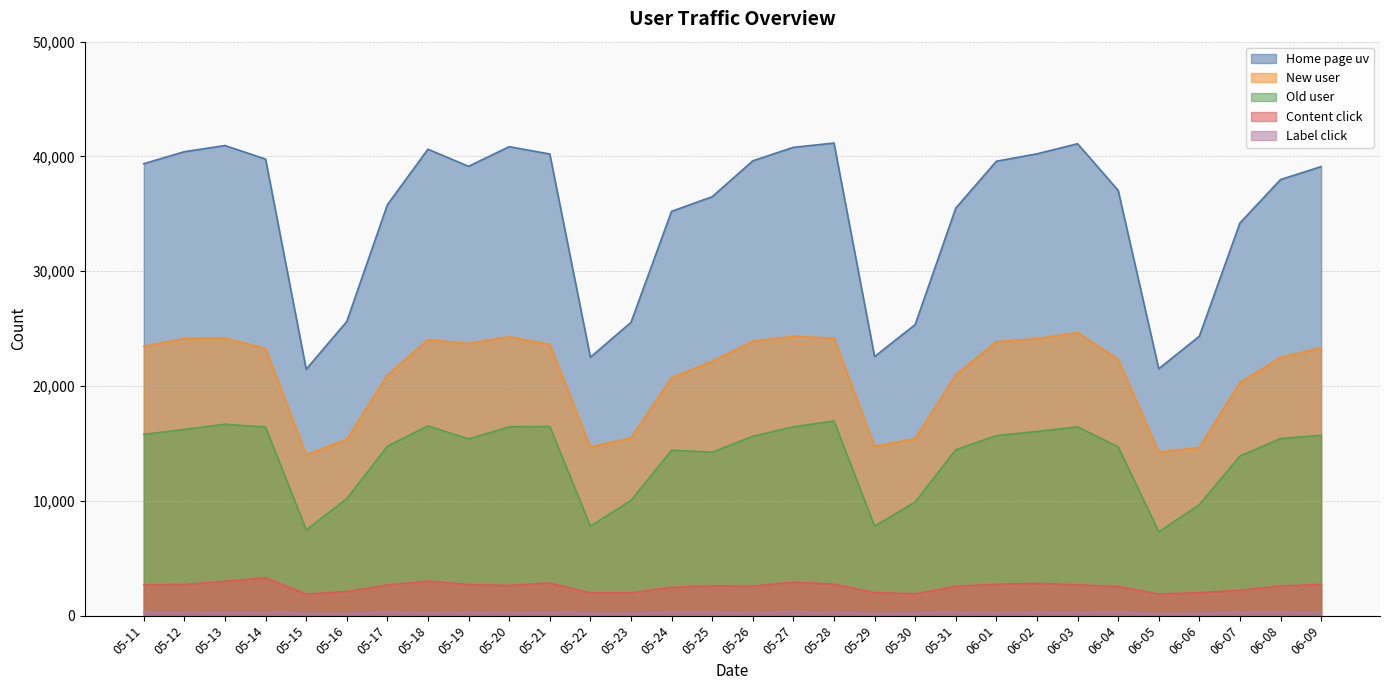

What are all the series names shown in the legend?

Home page uv, New user, Old user, Content click, Label click